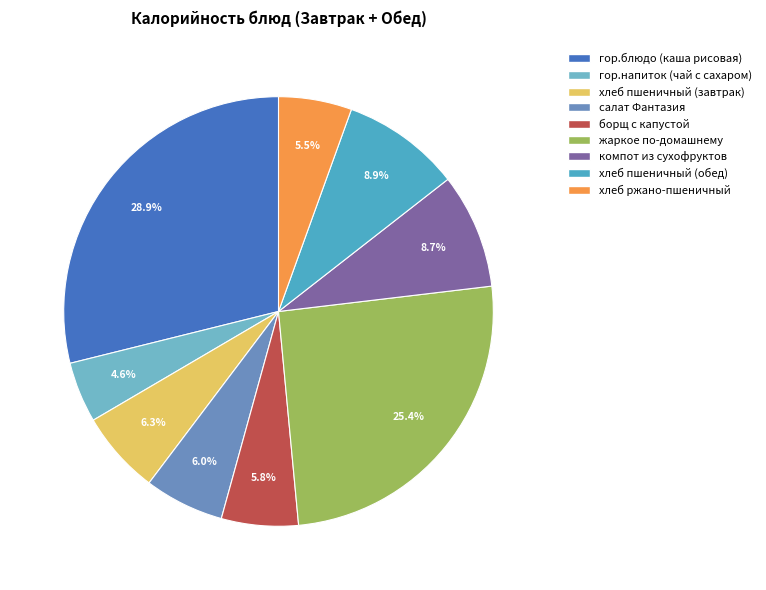

Rank the categories by value from highest to lowest.

гор.блюдо (каша рисовая), жаркое по-домашнему, хлеб пшеничный (обед), компот из сухофруктов, хлеб пшеничный (завтрак), салат Фантазия, борщ с капустой, хлеб ржано-пшеничный, гор.напиток (чай с сахаром)